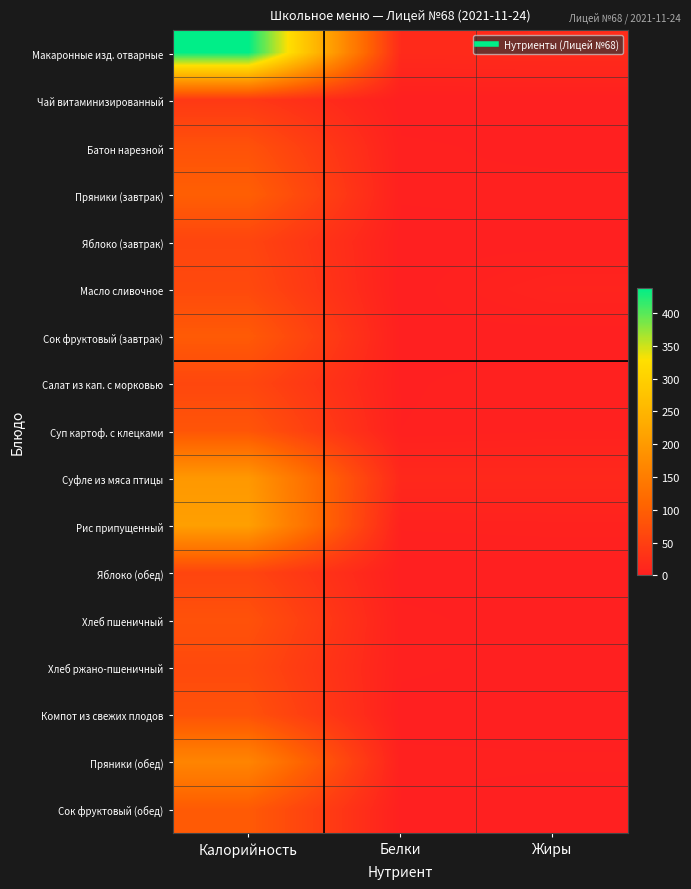

At Белки, list the series in order from largest to smallest.

Макаронные изд. отварные, Суфле из мяса птицы, Рис припущенный, Пряники (обед), Хлеб пшеничный, Хлеб ржано-пшеничный, Батон нарезной, Пряники (завтрак), Суп картоф. с клецками, Салат из кап. с морковью, Сок фруктовый (завтрак), Сок фруктовый (обед), Яблоко (завтрак), Яблоко (обед), Компот из свежих плодов, Масло сливочное, Чай витаминизированный